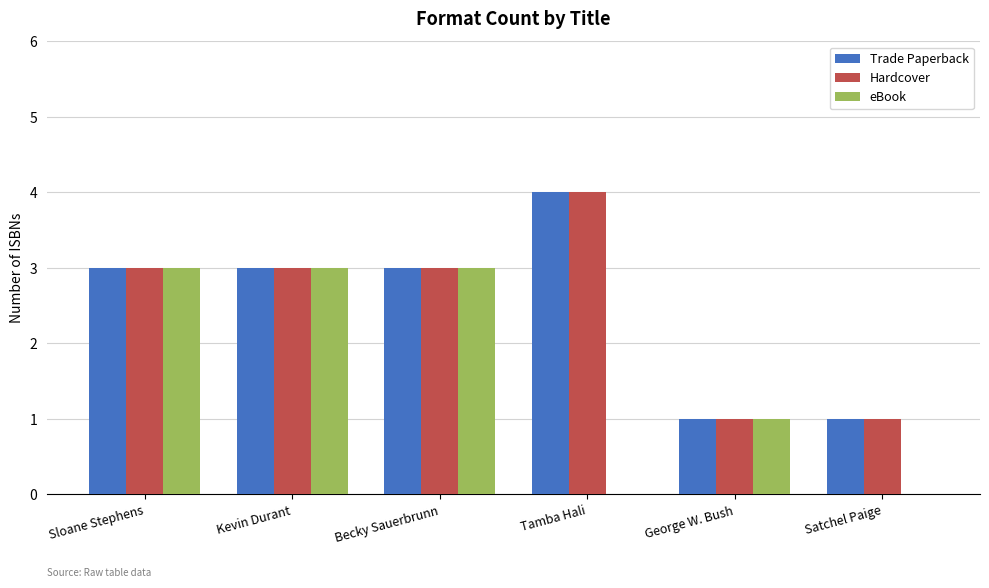

Is the value of eBook at Satchel Paige greater than the value of Hardcover at Tamba Hali?

No